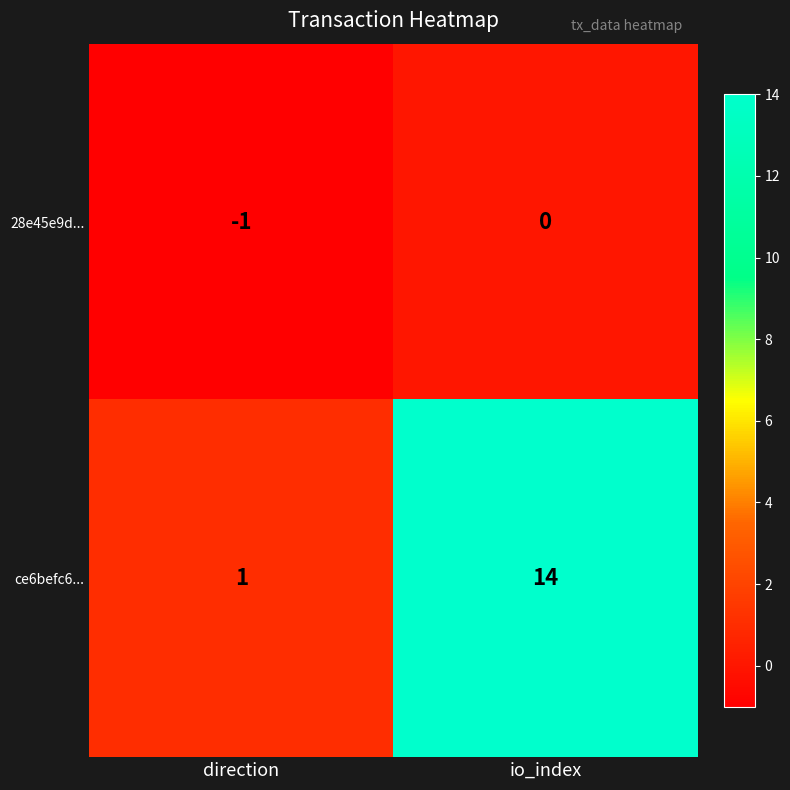

Is it true that ce6befc6... equals 14 at io_index?

True